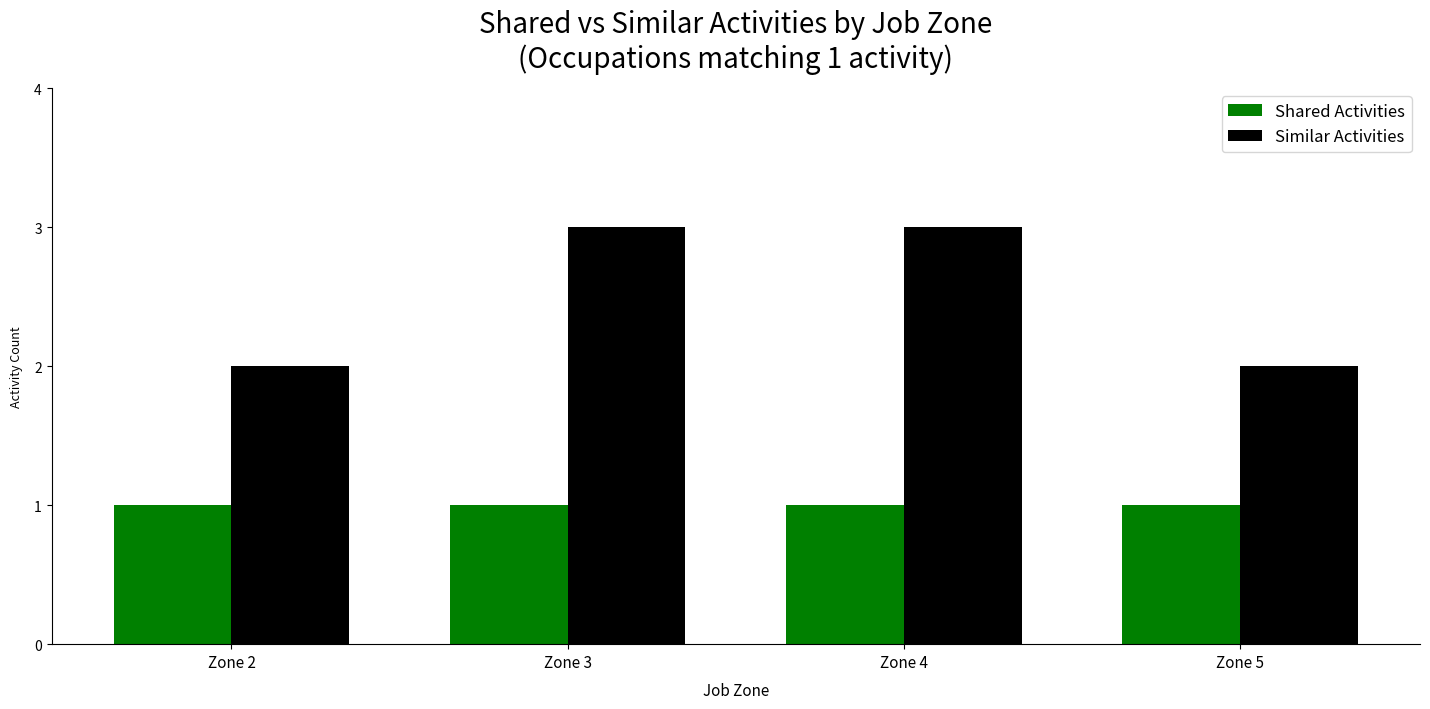

Which series has the largest range (max minus min)?

Similar Activities